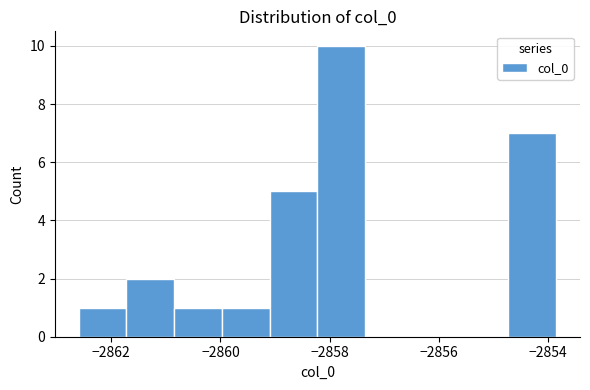

Which range on the x-axis has the tallest bar?

-2858.2 to -2857.4